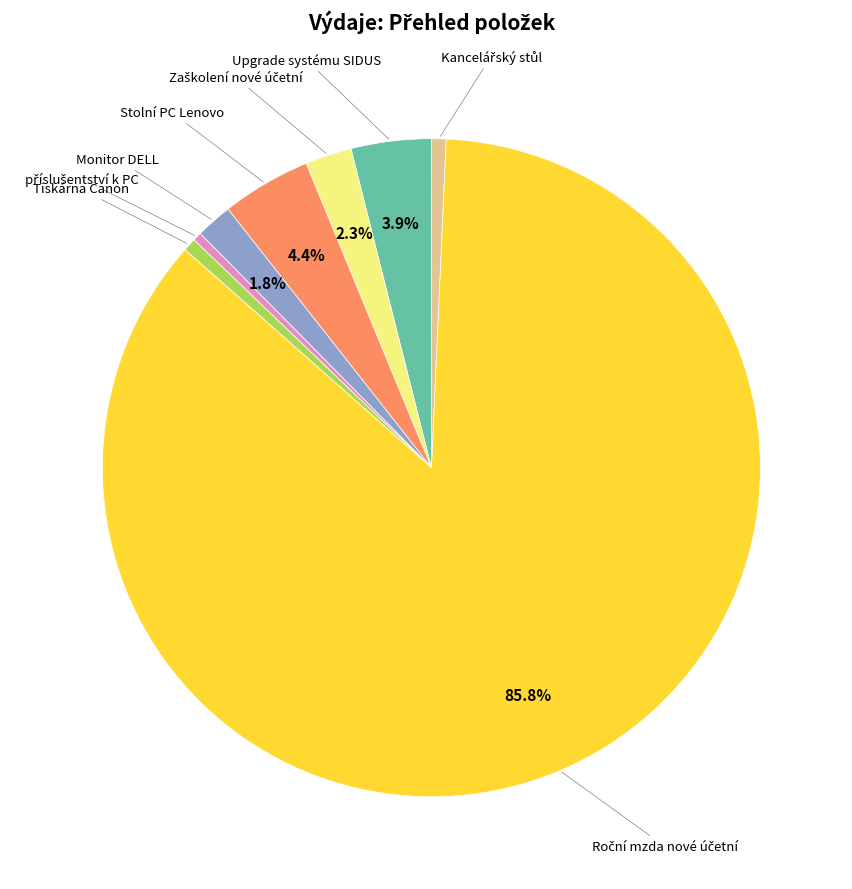

Does any single category account for the majority?

Yes